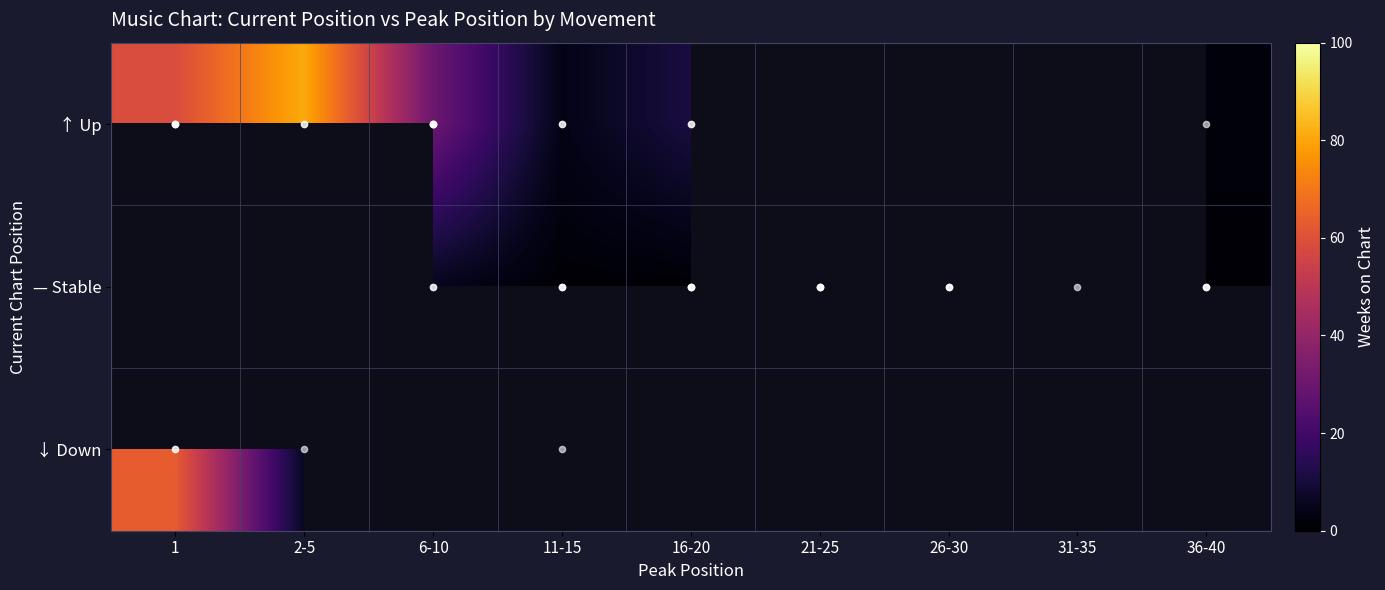

How many positive values does the ↓ Down series have?

3